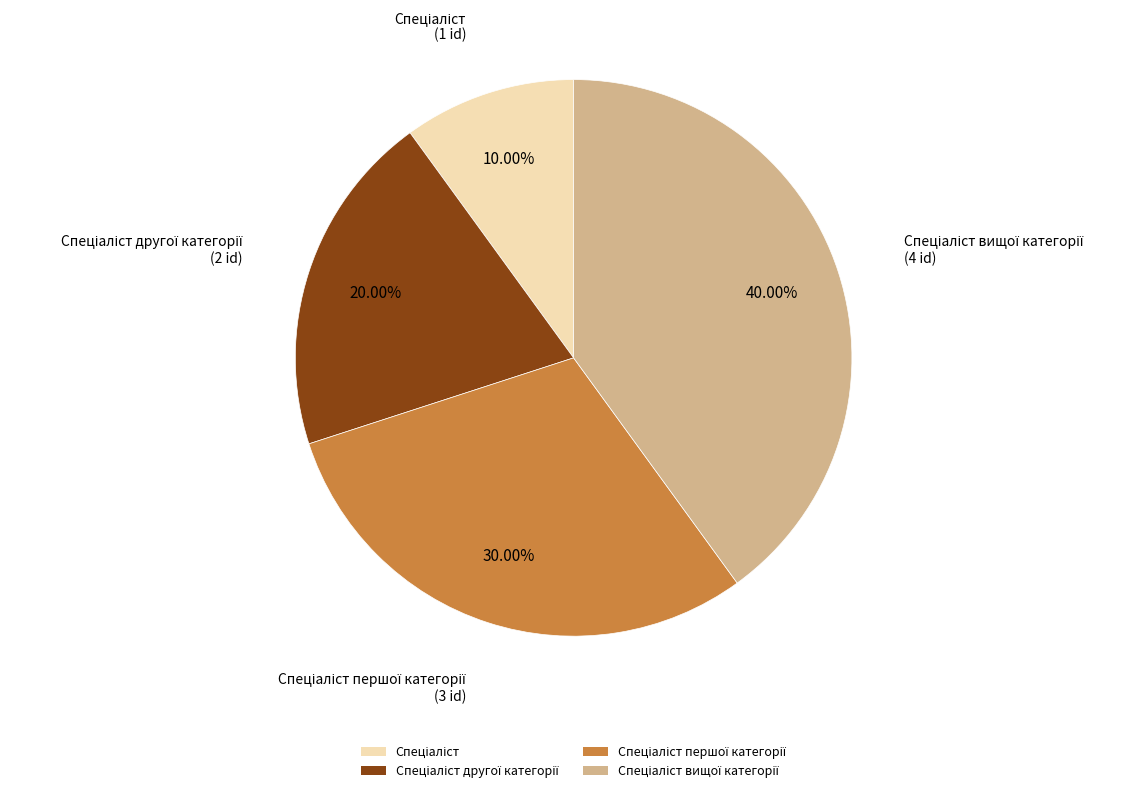

Is there a majority slice in this chart?

No